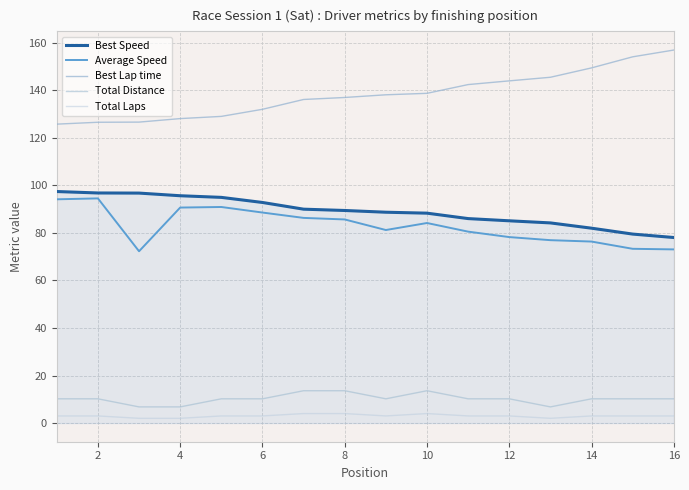

Which series has the widest spread of values?

Best Lap time